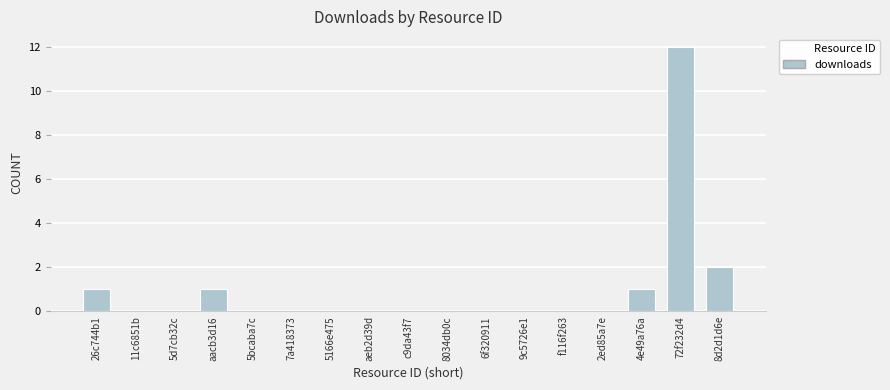

Reading left to right, transcribe all the data shown in this chart.

26c744b1=1	11c6851b=0	5d7cb32c=0	aacb3d16=1	5bcaba7c=0	7a418373=0	5166e475=0	aeb2d39d=0	c9da43f7=0	8034db0c=0	6f320911=0	9c5726e1=0	f116f263=0	2ed85a7e=0	4e49a76a=1	72f232d4=12	8d2d1d6e=2